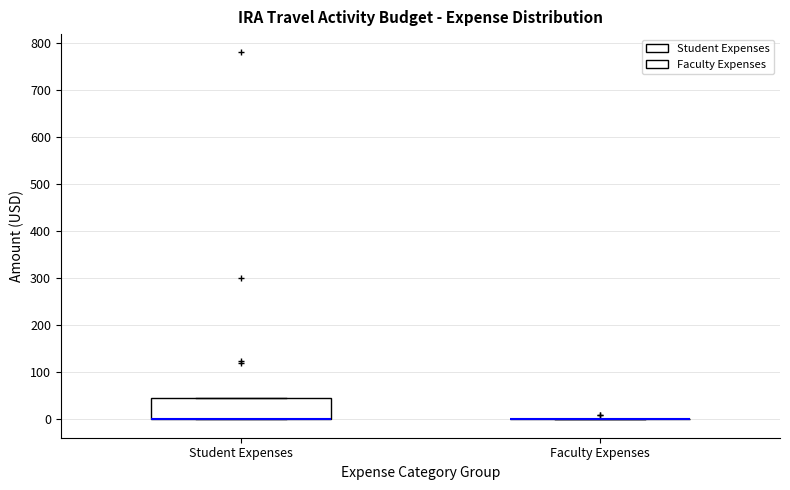

Which box is the tallest, from its lower edge to its upper edge?

Student Expenses